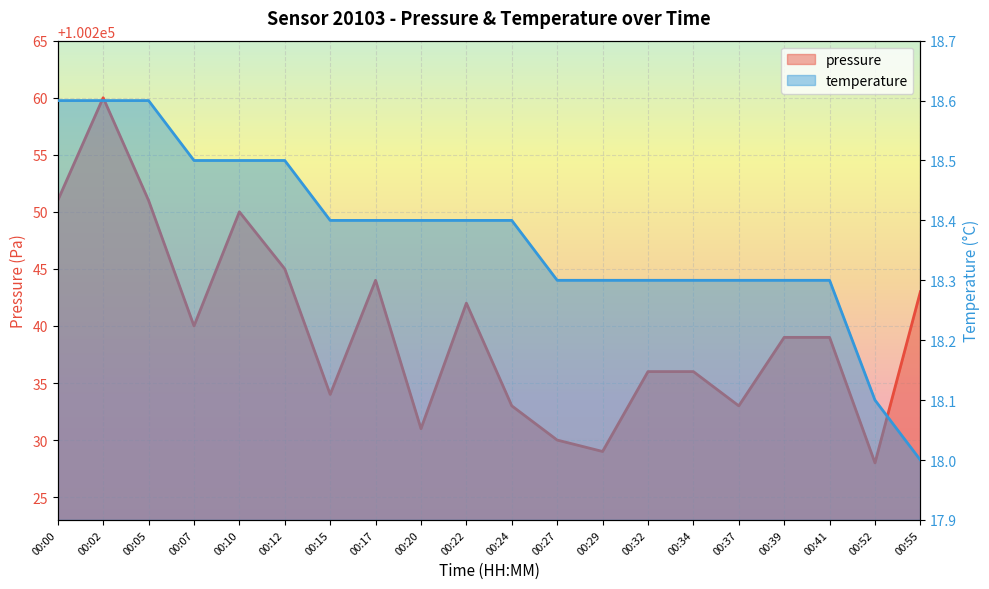

Reading right to left, extract all data points from this chart.

pressure: 100243.0	100228.0	100239.0	100239.0	100233.0	100236.0	100236.0	100229.0	100230.0	100233.0	100242.0	100231.0	100244.0	100234.0	100245.0	100250.0	100240.0	100251.0	100260.0	100251.0
temperature: 18.0	18.1	18.3	18.3	18.3	18.3	18.3	18.3	18.3	18.4	18.4	18.4	18.4	18.4	18.5	18.5	18.5	18.6	18.6	18.6